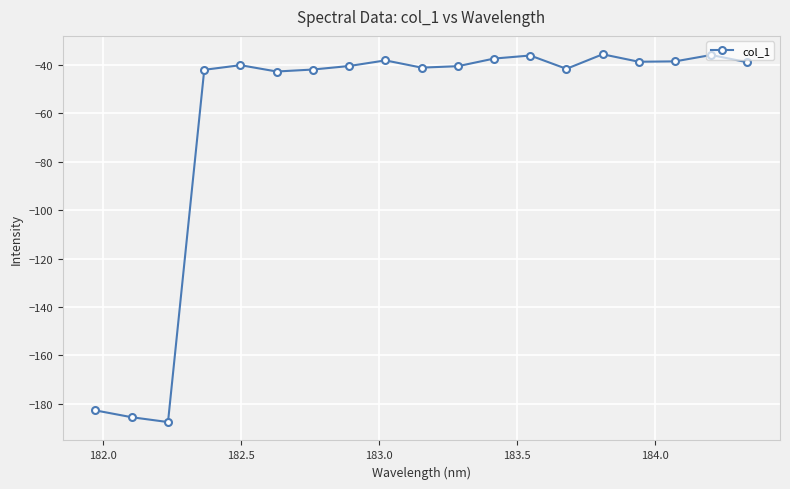

What is the value of the 6th point from the left?

-42.7